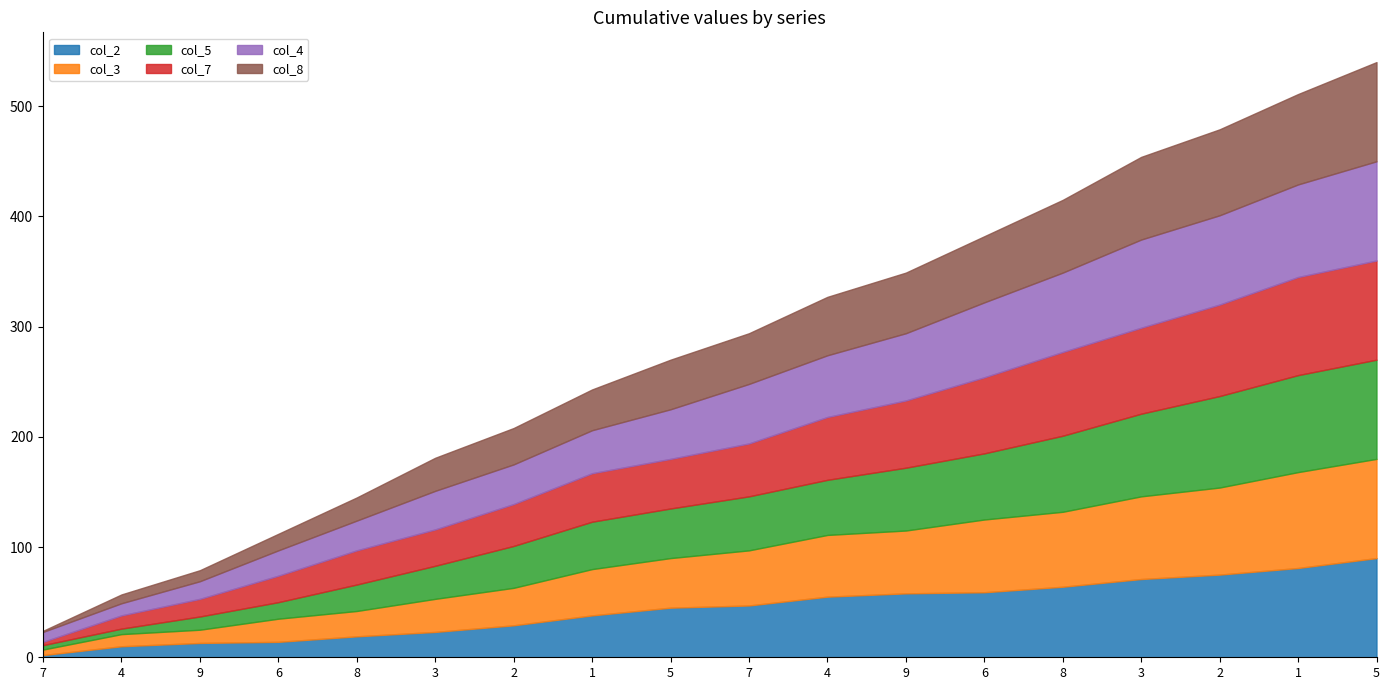

Reading left to right, transcribe all the data shown in this chart.

col_2: 2	8	3	1	5	4	6	9	7	2	8	3	1	5	7	4	6	9
col_3: 5	6	1	9	2	7	4	8	3	5	6	1	9	2	7	4	8	3
col_5: 4	1	7	3	9	6	8	5	2	4	1	7	3	9	6	8	5	2
col_7: 3	9	4	8	7	2	5	6	1	3	9	4	8	7	2	5	6	1
col_4: 9	2	5	7	4	8	1	3	6	9	2	5	7	4	8	1	3	6
col_8: 1	7	2	5	6	9	3	4	8	1	7	2	5	6	9	3	4	8